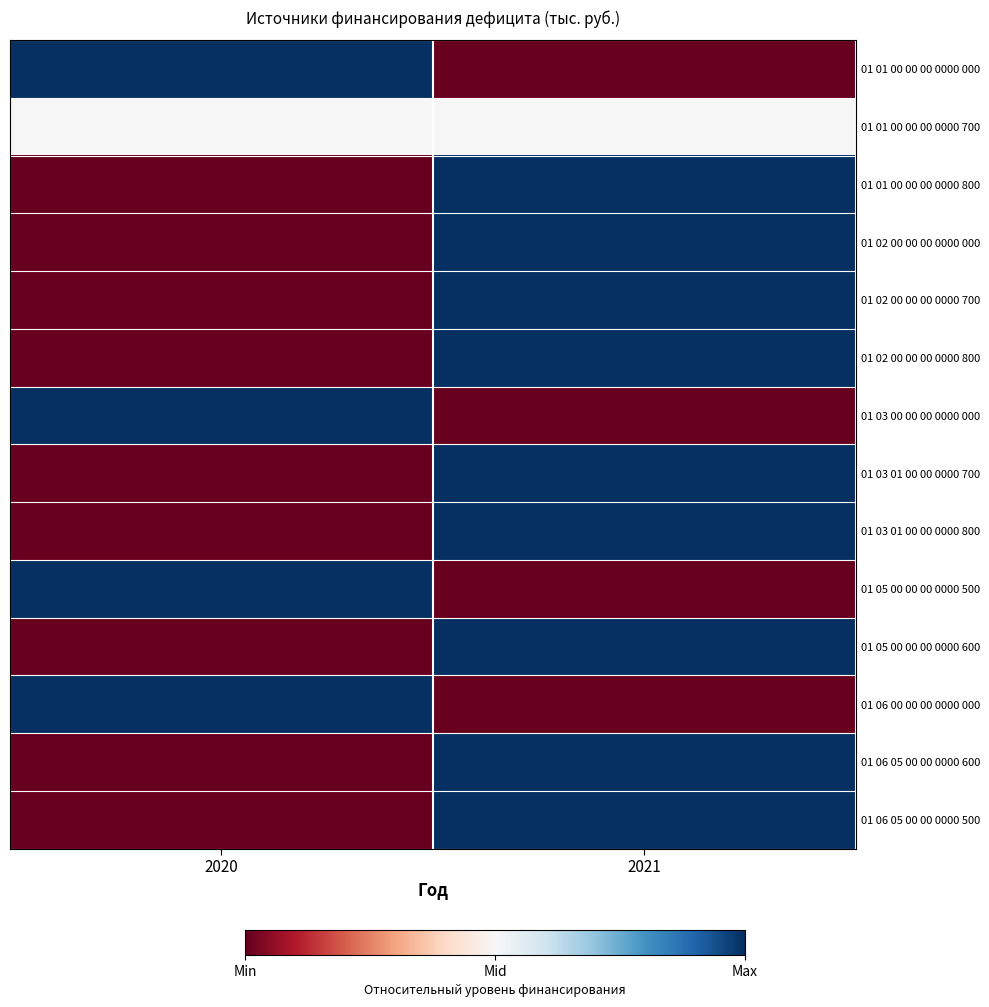

Reading right to left, list all the values displayed in this chart.

01 01 00 00 00 0000 000: 2021=0.0	2020=1.0
01 01 00 00 00 0000 700: 2021=0.5	2020=0.5
01 01 00 00 00 0000 800: 2021=1.0	2020=0.0
01 02 00 00 00 0000 000: 2021=1.0	2020=0.0
01 02 00 00 00 0000 700: 2021=1.0	2020=0.0
01 02 00 00 00 0000 800: 2021=1.0	2020=0.0
01 03 00 00 00 0000 000: 2021=0.0	2020=1.0
01 03 01 00 00 0000 700: 2021=1.0	2020=0.0
01 03 01 00 00 0000 800: 2021=1.0	2020=0.0
01 05 00 00 00 0000 500: 2021=0.0	2020=1.0
01 05 00 00 00 0000 600: 2021=1.0	2020=0.0
01 06 00 00 00 0000 000: 2021=0.0	2020=1.0
01 06 05 00 00 0000 600: 2021=1.0	2020=0.0
01 06 05 00 00 0000 500: 2021=1.0	2020=0.0